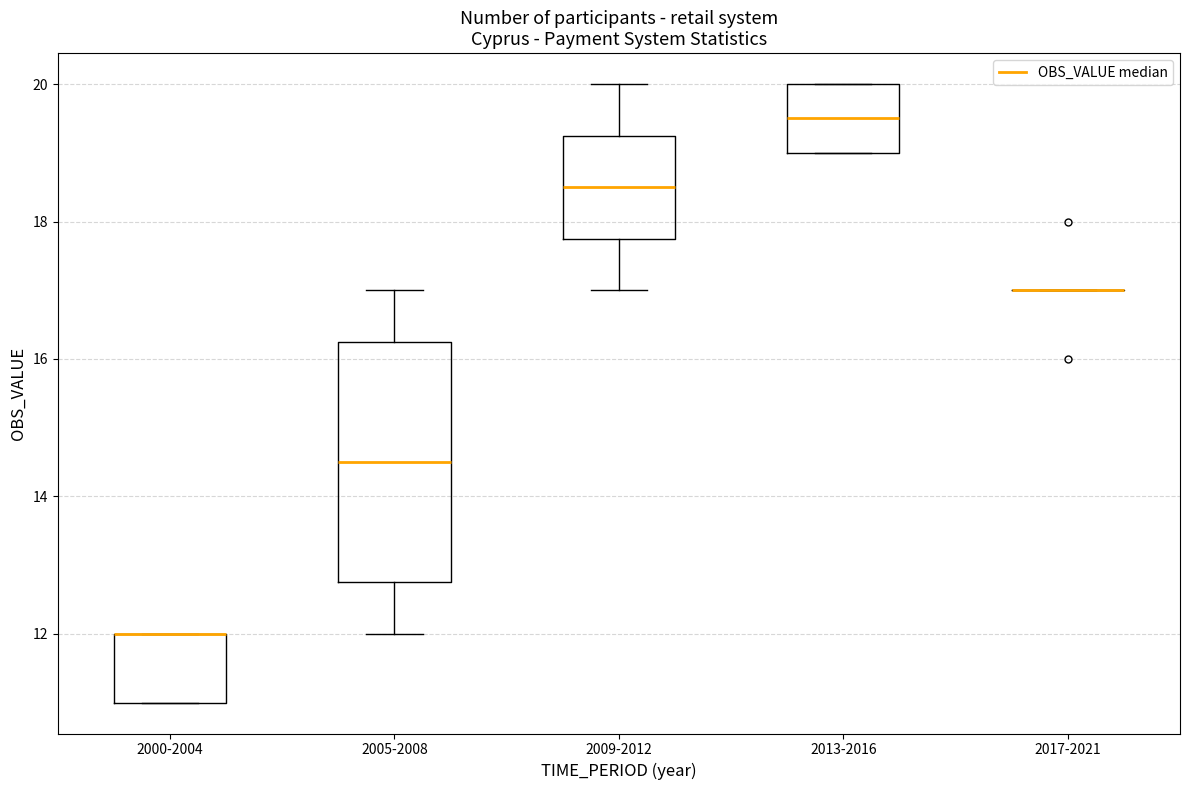

Reading left to right, read every box against the y-axis: the position of its median line, the range the box covers, and the ends of its whiskers. The values are not printed on the chart, so give them approximately, as read against the axis.

2000-2004: median 12.0 (drawn on the box's upper edge), box 11.0 to 12.0, whiskers 11.0 to 12.0
2005-2008: median 14.6, box 12.8 to 16.2, whiskers 12.0 to 17.0
2009-2012: median 18.6, box 17.8 to 19.2, whiskers 17.0 to 20.0
2013-2016: median 19.6, box 19.0 to 20.0, whiskers 19.0 to 20.0
2017-2021: box collapsed to a line at 17.0, whiskers 17.0 to 17.0